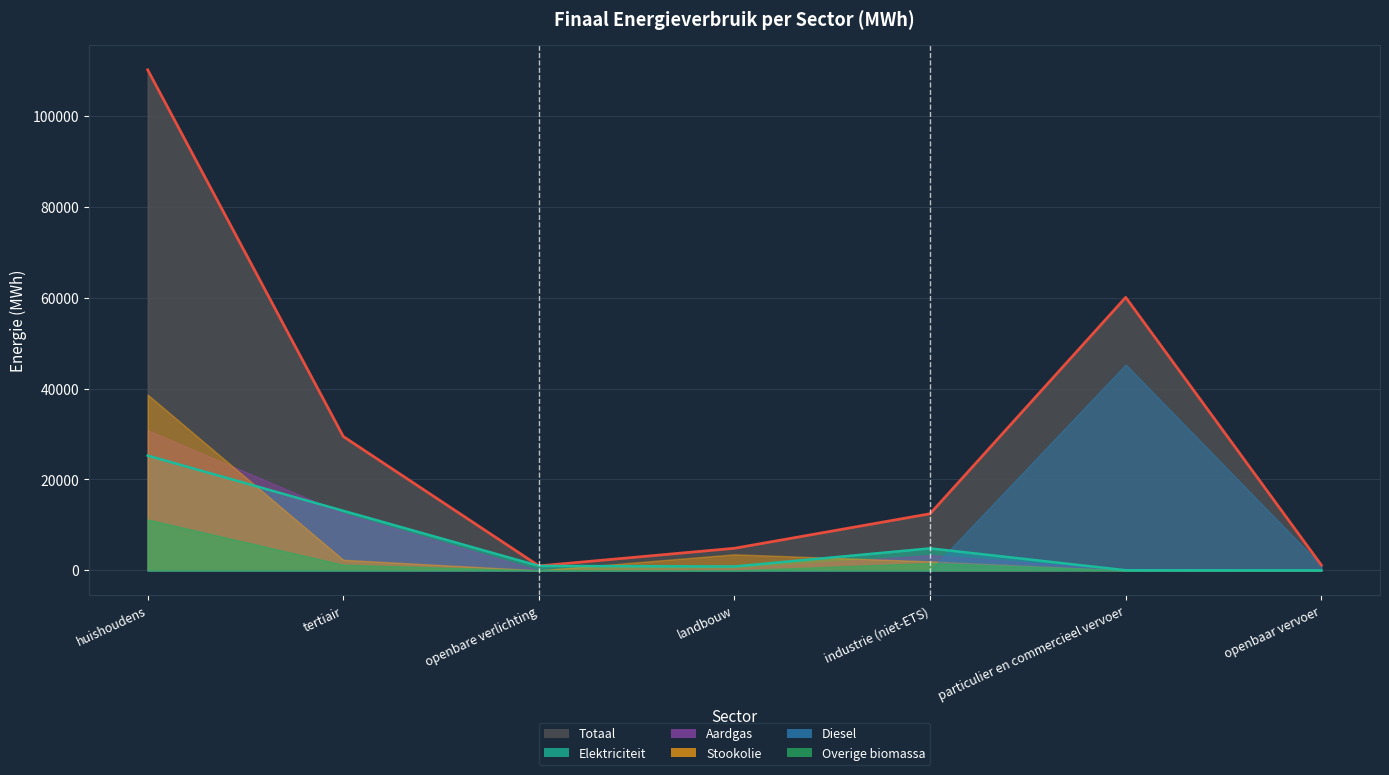

True or false: Diesel has more than 1 interior local peaks.

False